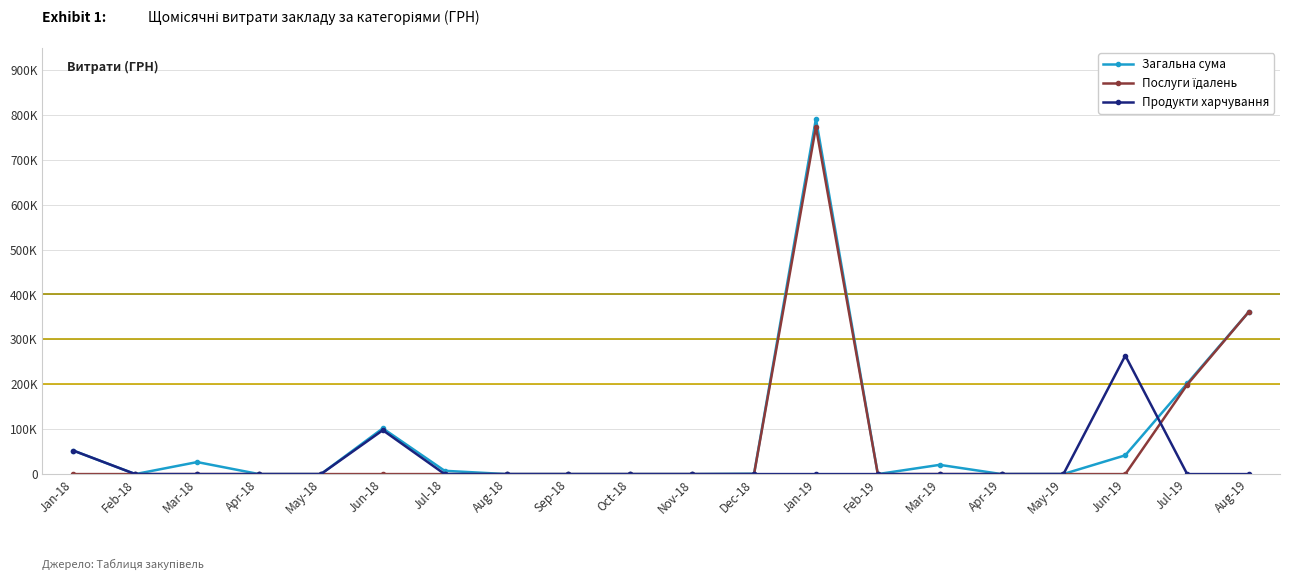

What is the difference between the maximum and minimum values in the Продукти харчування series?

263898.0